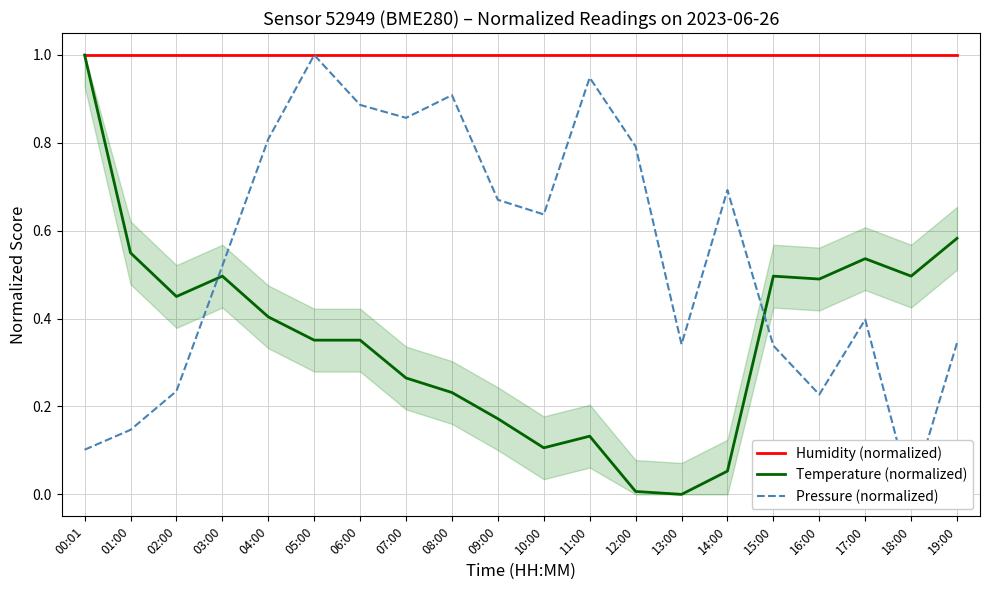

How many series are shown in this chart?

3